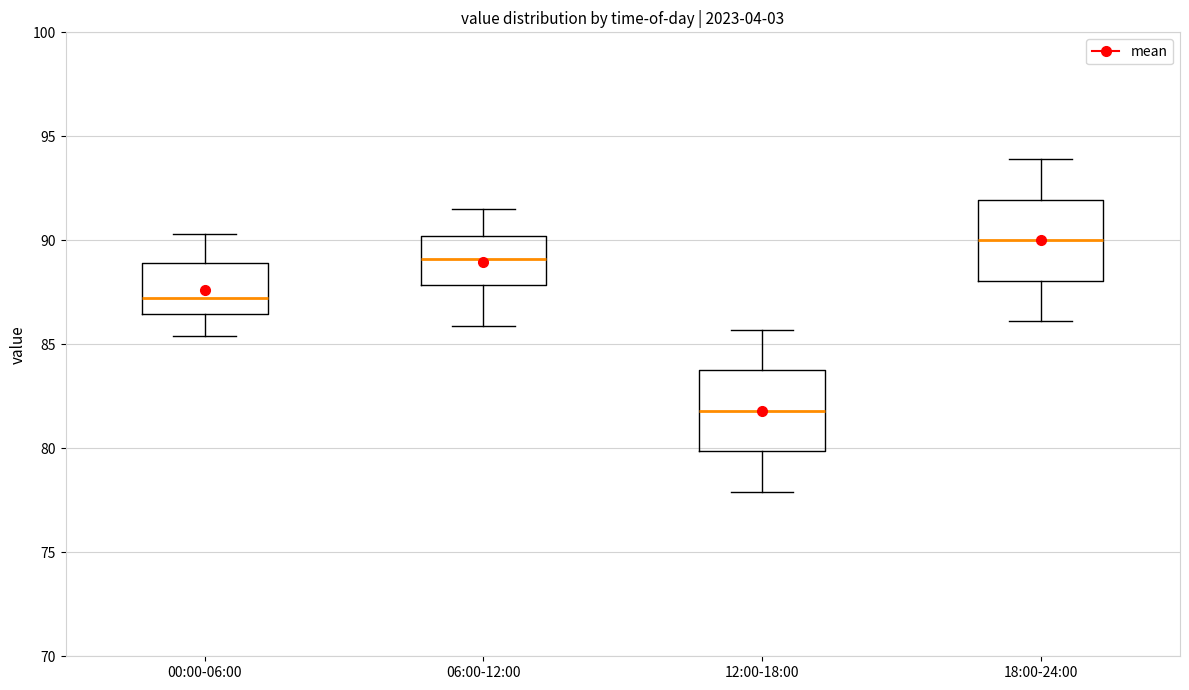

Where is the lower edge of the box for 06:00-12:00 on the y-axis? The values are not printed on the chart, so give them approximately, as read against the axis.

88.0